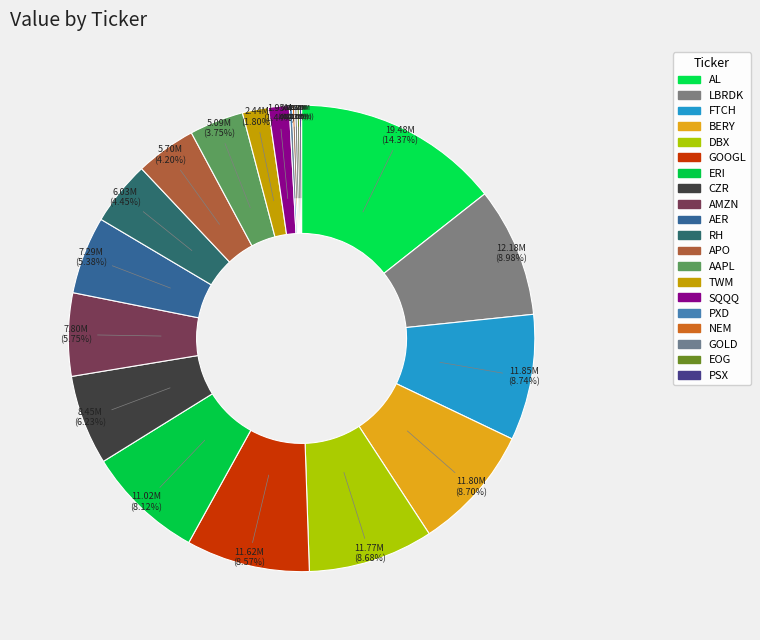

What is the largest slice in the pie chart?

AL